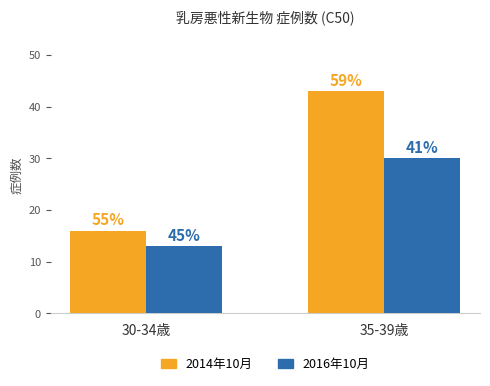

How many bars are there in total?

4